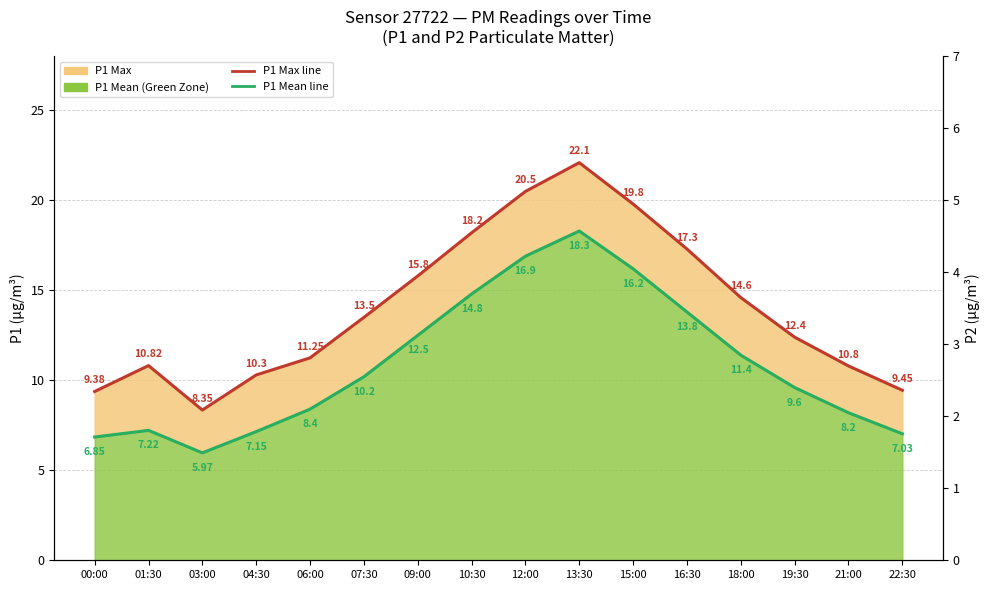

The value of P2 Max at 13:30 is 5.8. True or false?

True